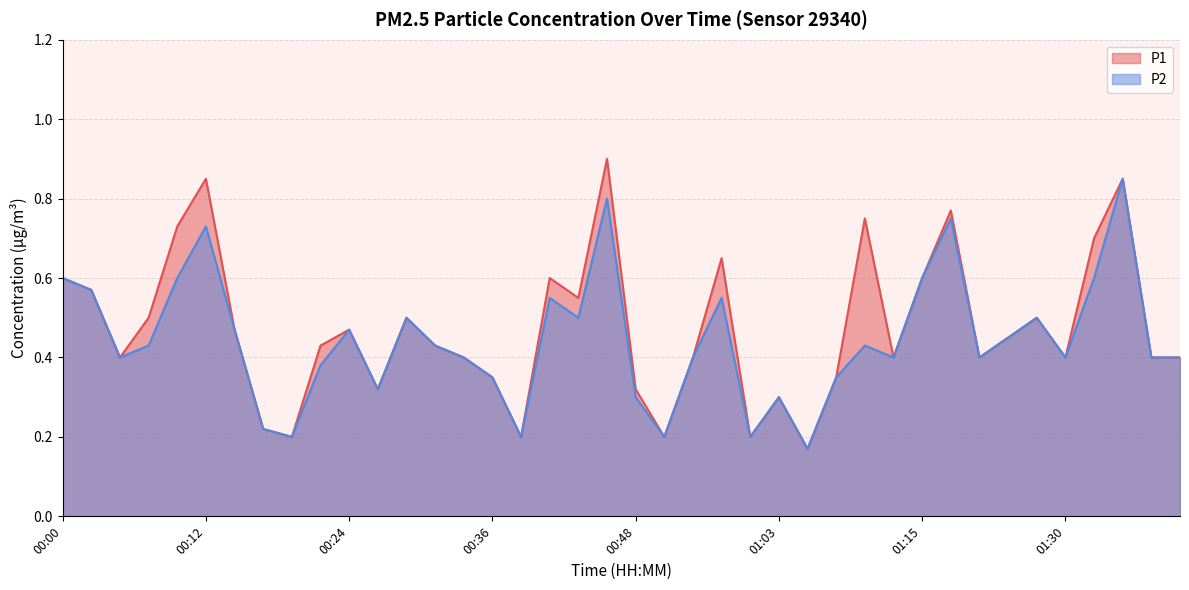

True or false: P2 has a value of 0.3 at 00:48.

True